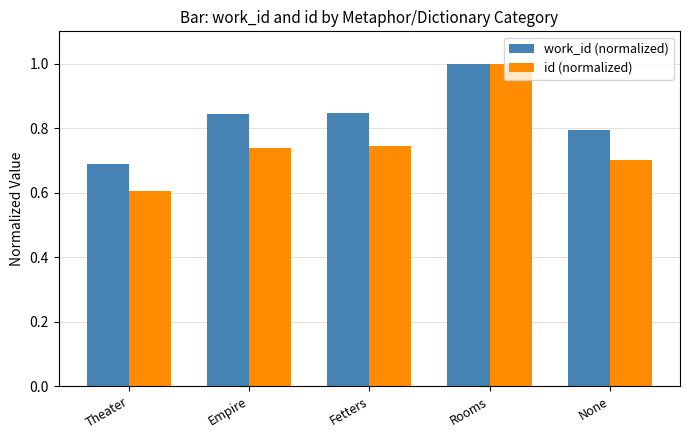

The id (normalized) series shows 0.7 at None. True or false?

True